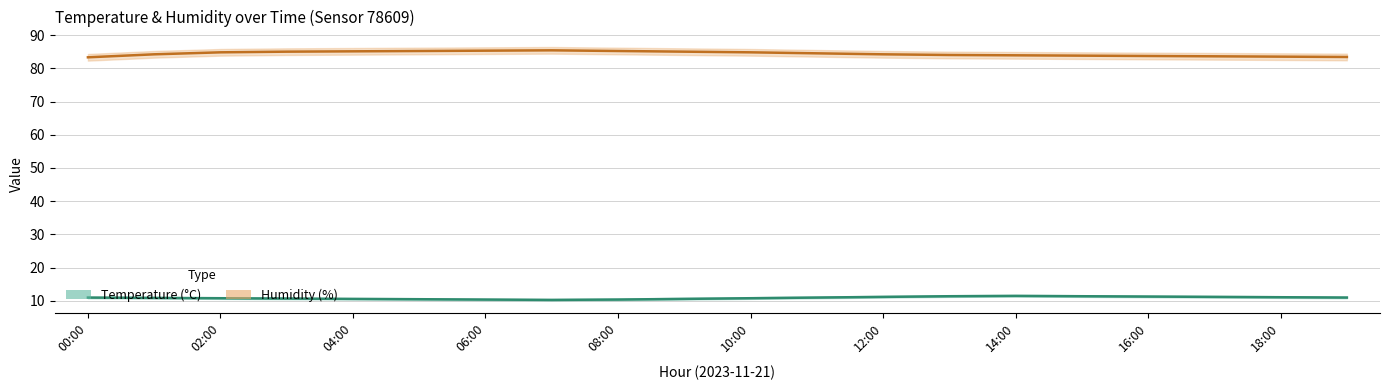

In temperature_lower, how many points are higher than both neighbors (excluding endpoints)?

1